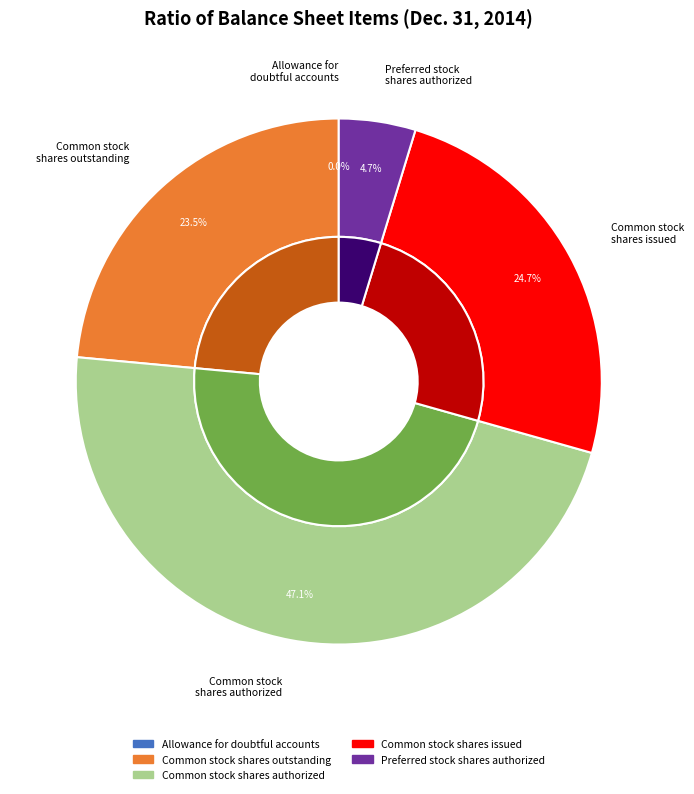

Which slice is the largest?

Common stock
shares authorized